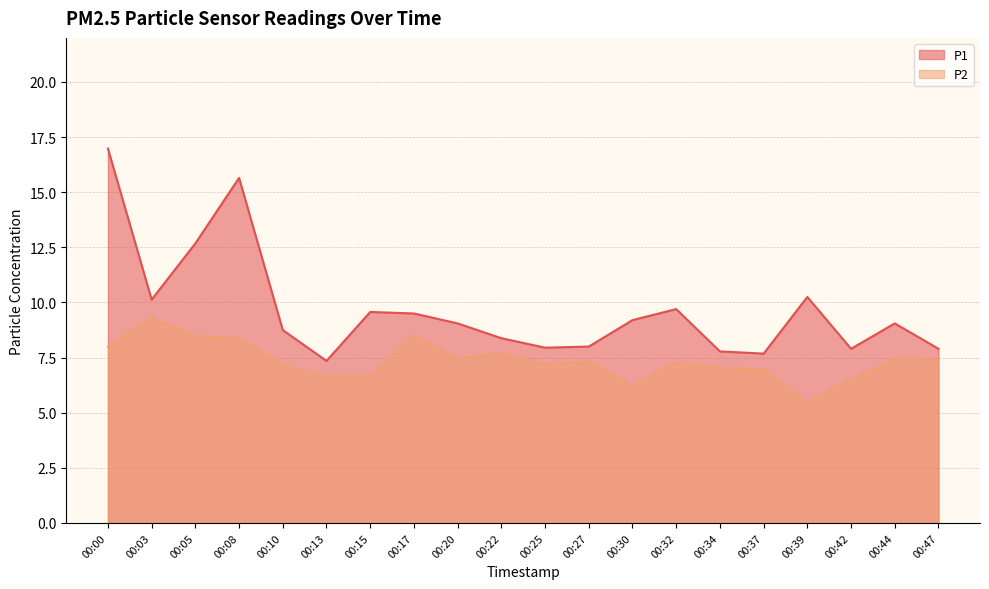

Which label corresponds to the smallest value in the chart?

00:39